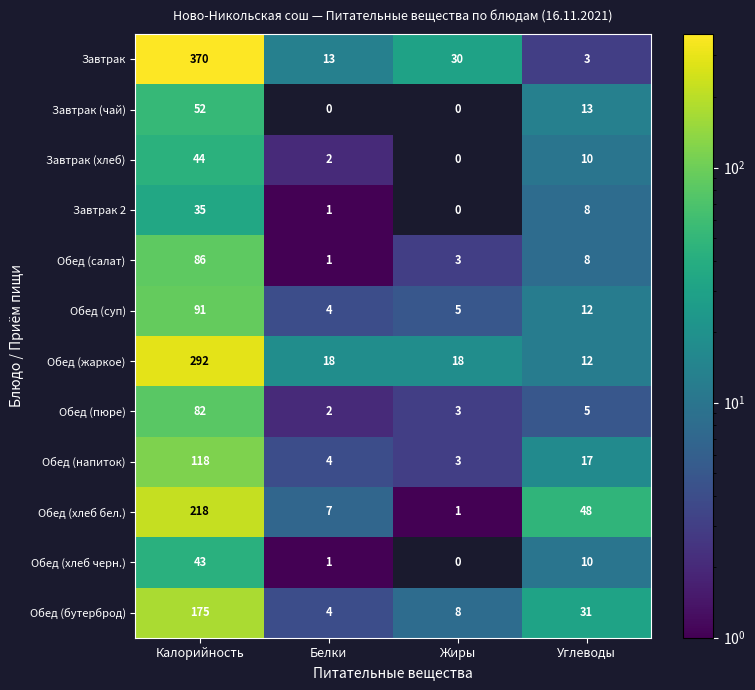

Is it true that Обед (бутерброд) equals 3 at Белки?

False